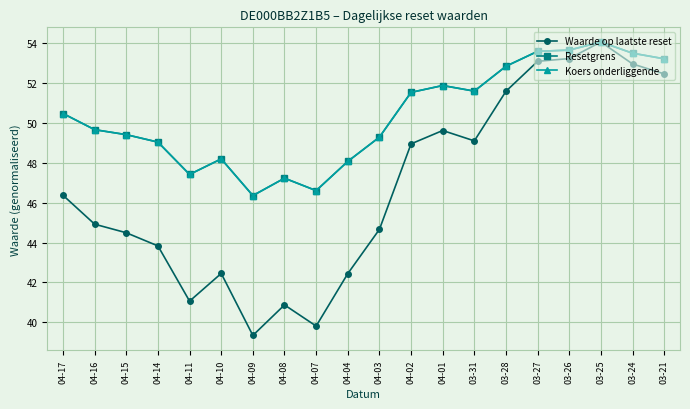

At which category is the sum across all series the highest?

03-25